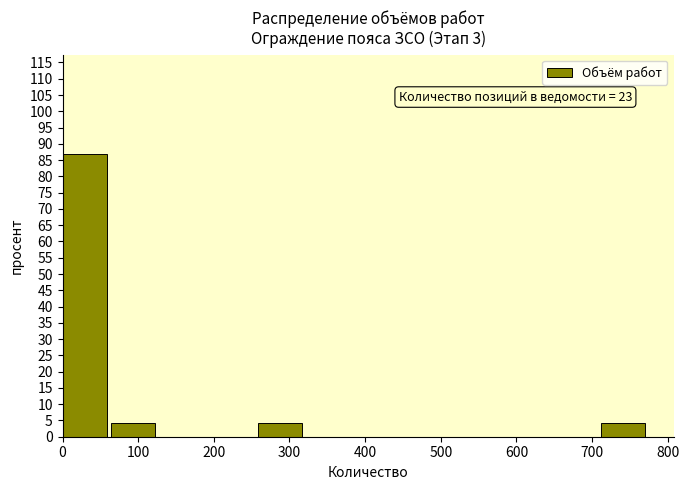

Which range on the x-axis has the tallest bar?

0 to 60